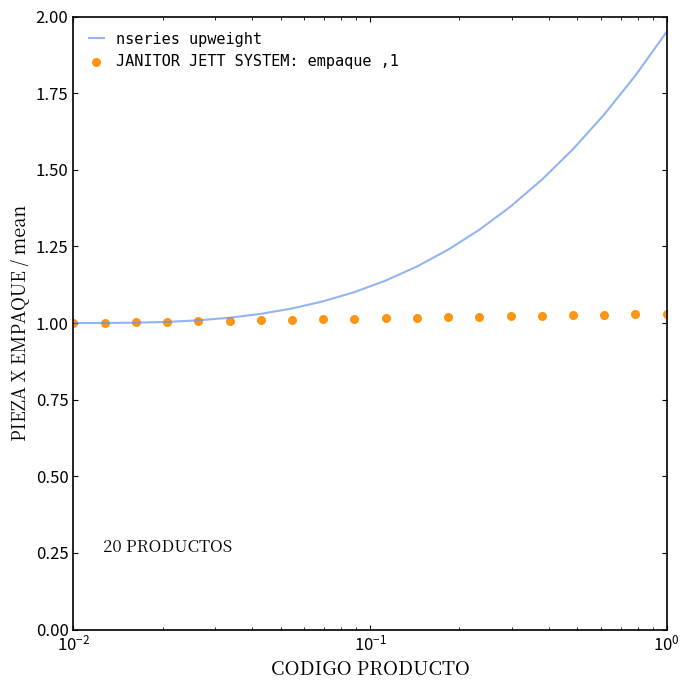

What are all the series names shown in the legend?

nseries upweight, JANITOR JETT SYSTEM: empaque ,1